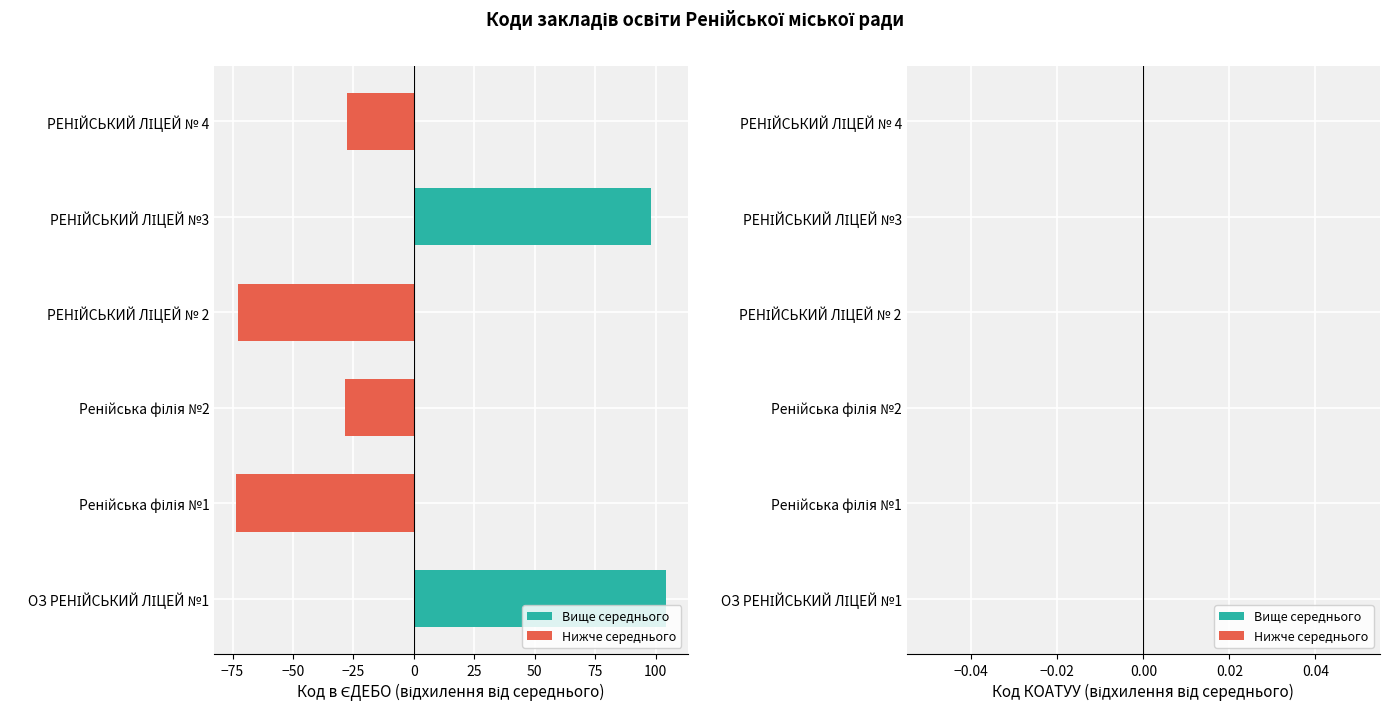

What is the difference between the maximum and minimum values?

178.0